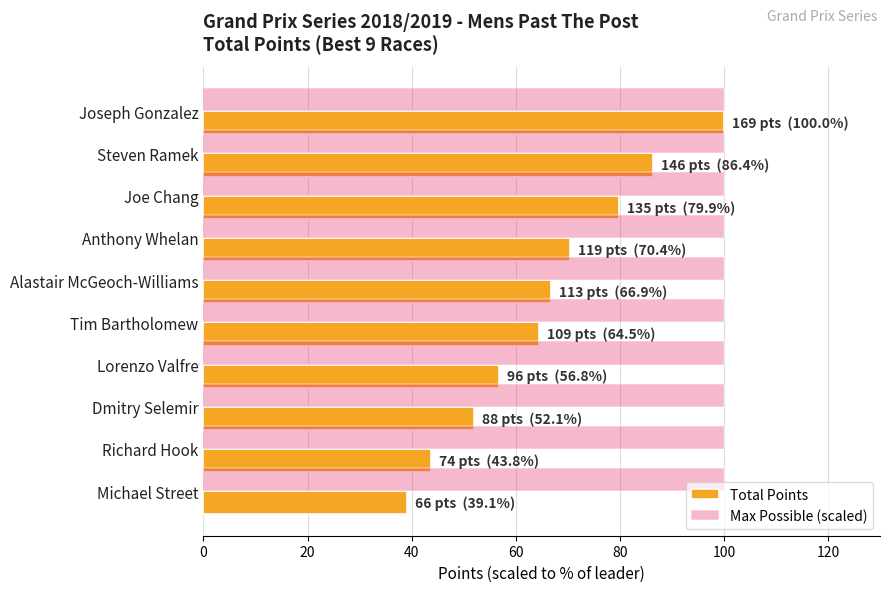

What is the spread (max minus min) of values at Richard Hook?

56.2